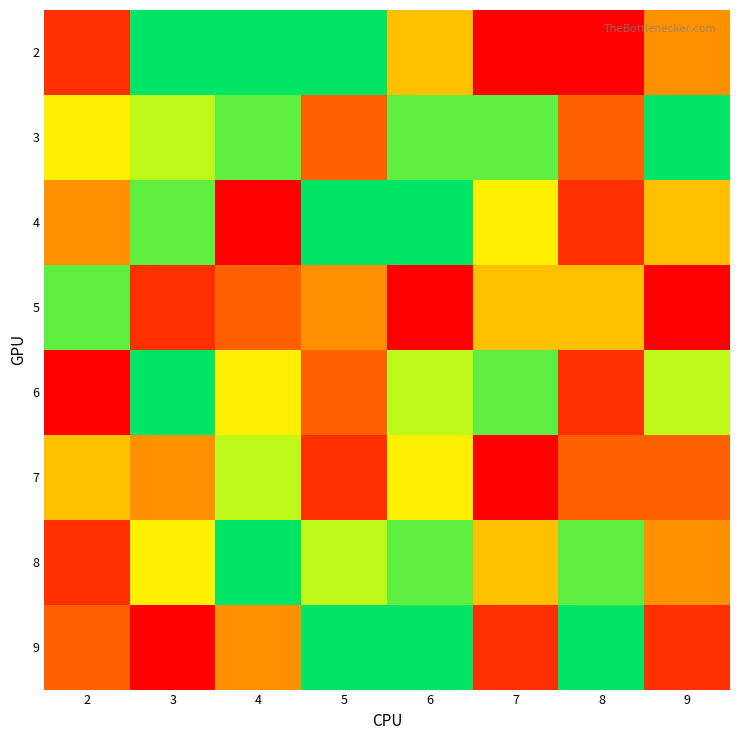

What is the total value across all series at 3?

46